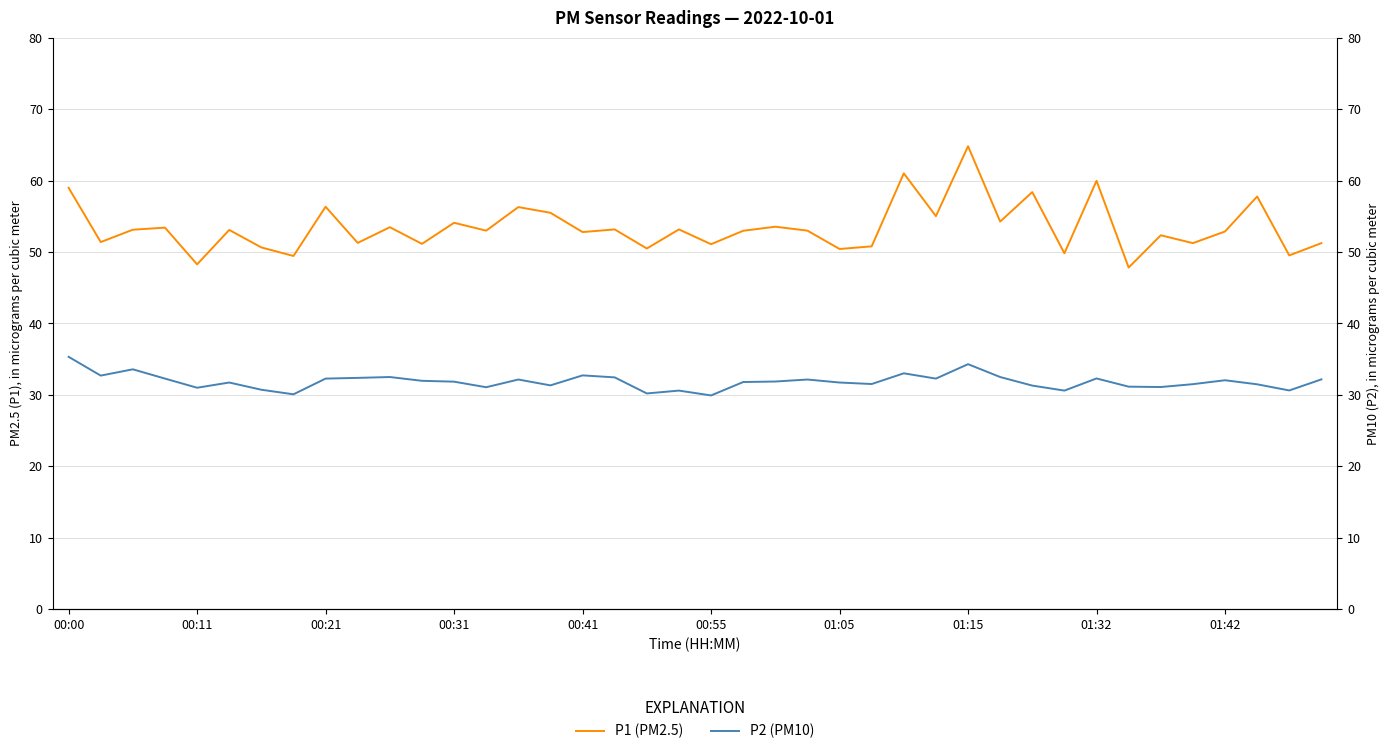

What is the difference between the highest and lowest values at 34?

21.2